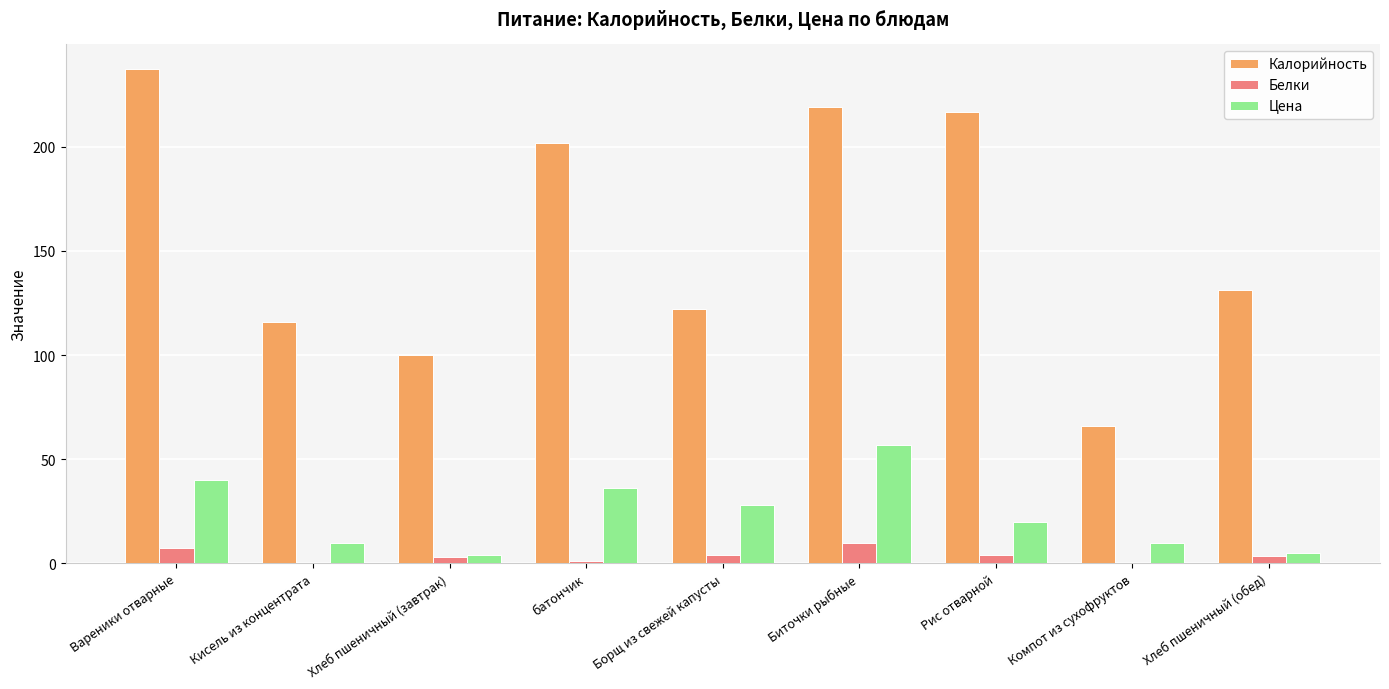

The Цена series shows 4.0 at Хлеб пшеничный (завтрак). True or false?

True